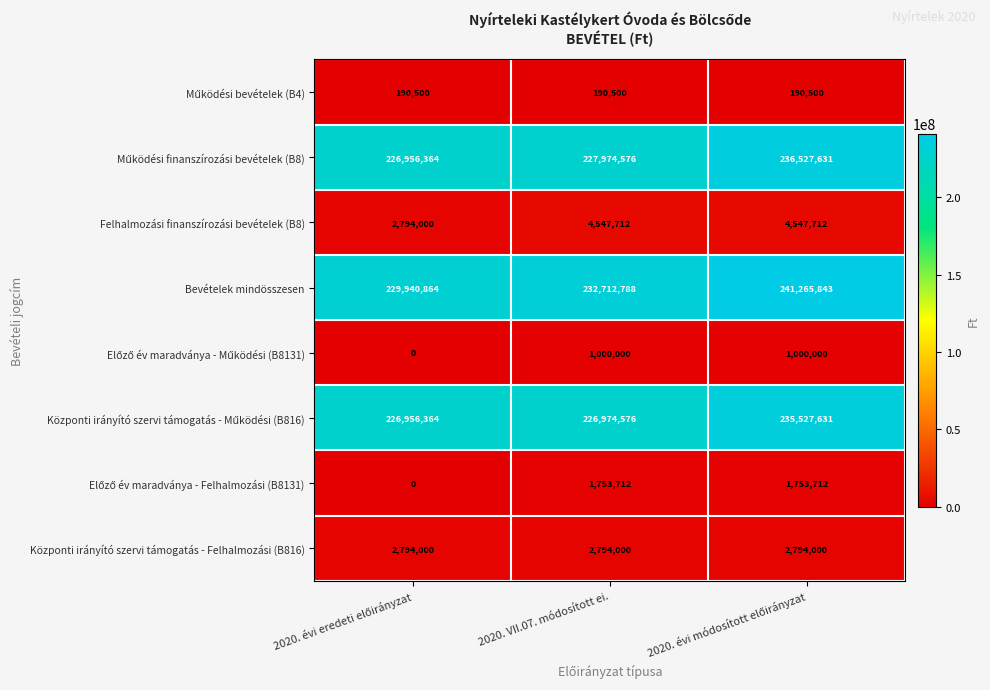

Which series has the widest spread of values?

Bevételek mindösszesen